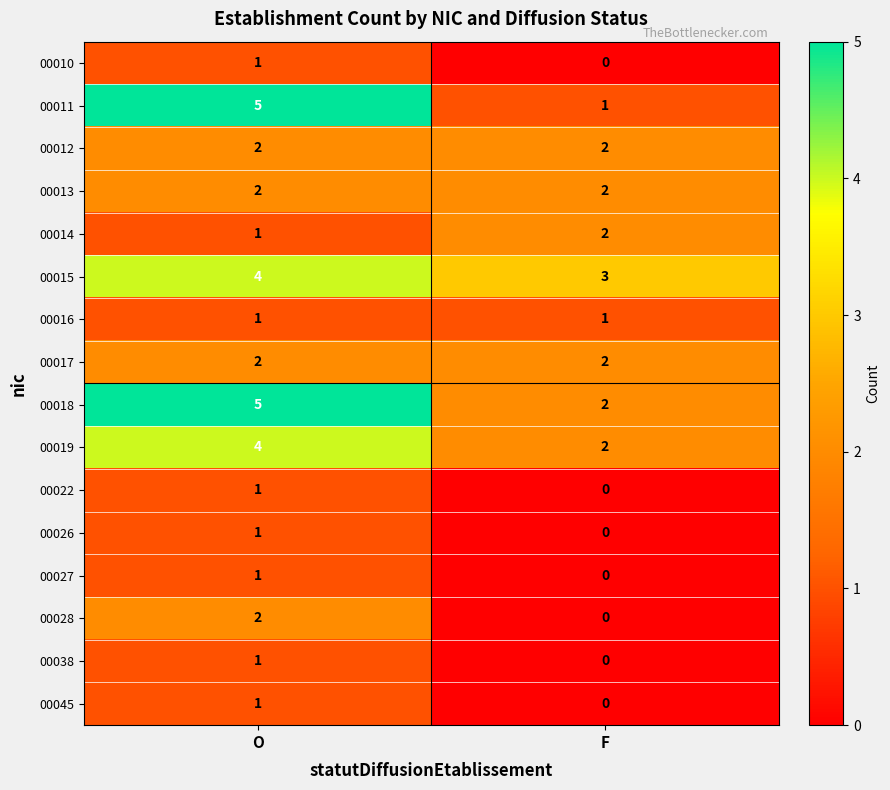

The value of 00012 at O is 2. True or false?

True